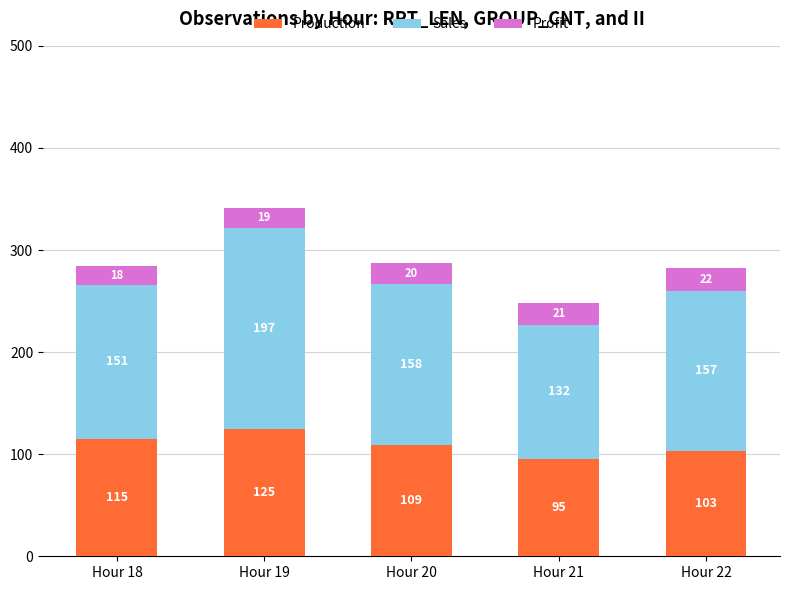

Rank the categories by Production value from highest to lowest.

Hour 19, Hour 18, Hour 20, Hour 22, Hour 21